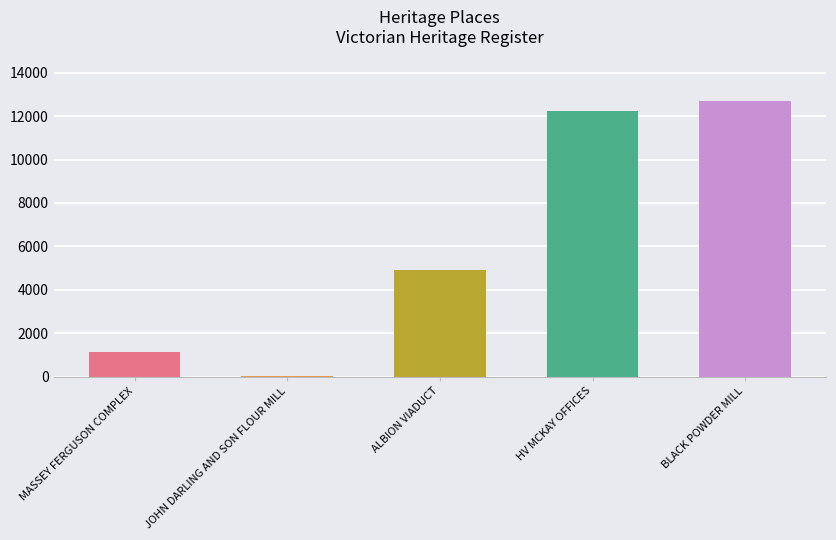

Which category has the highest value across all series?

BLACK POWDER MILL